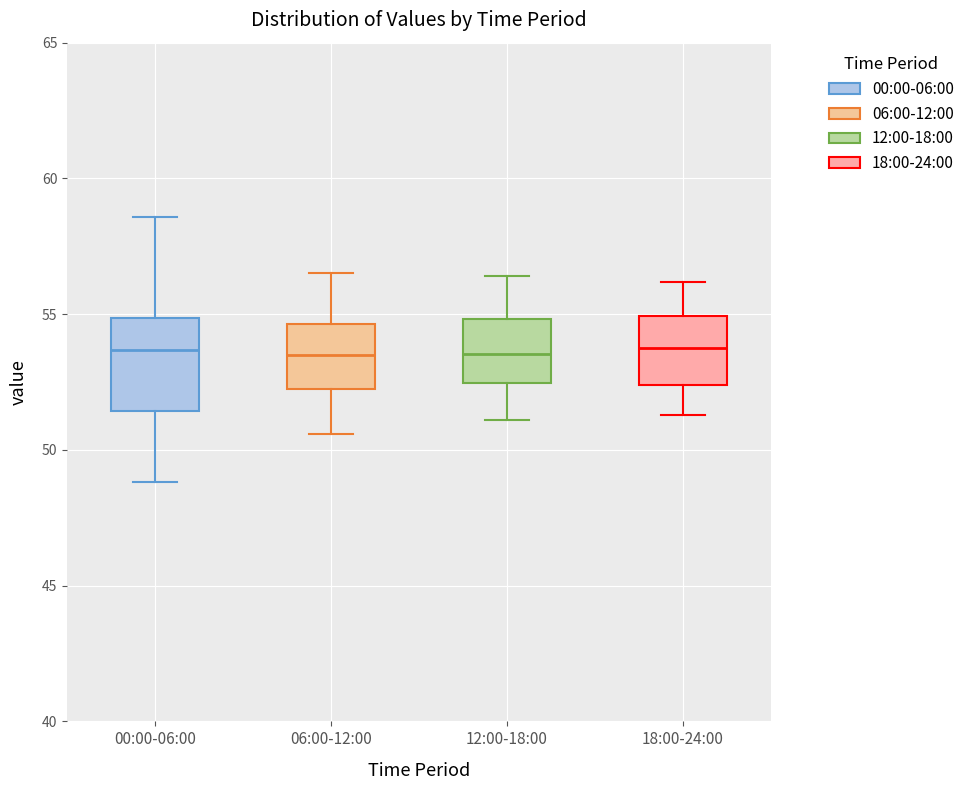

Where does the lower whisker of the box for 00:00-06:00 end on the y-axis? The values are not printed on the chart, so give them approximately, as read against the axis.

49.0